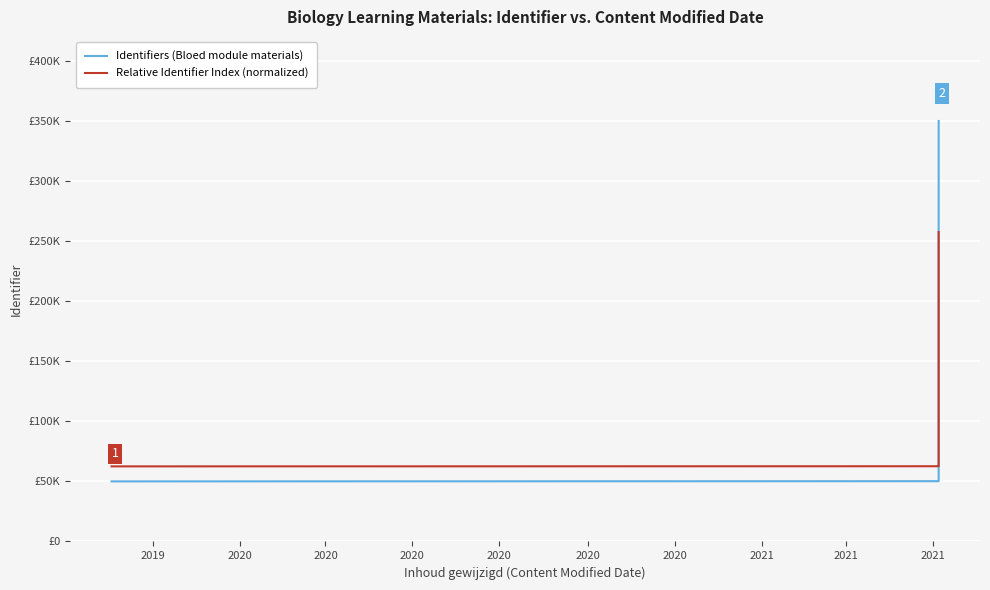

What is the difference between the maximum and second lowest values in the Identifiers (Bloed module materials) series?

299829.9